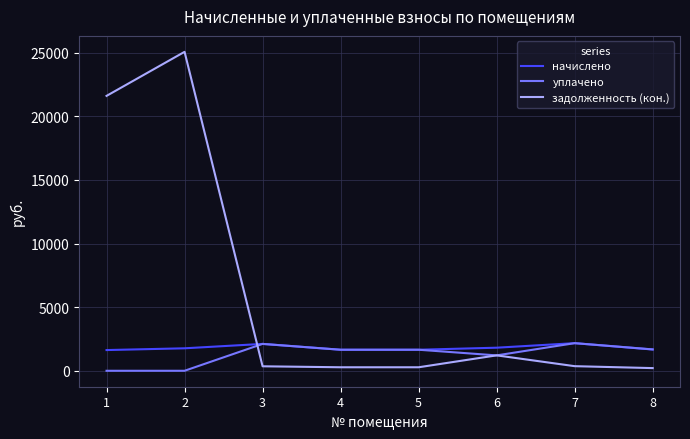

What is the difference between the уплачено values at 4 and 2?

1653.5